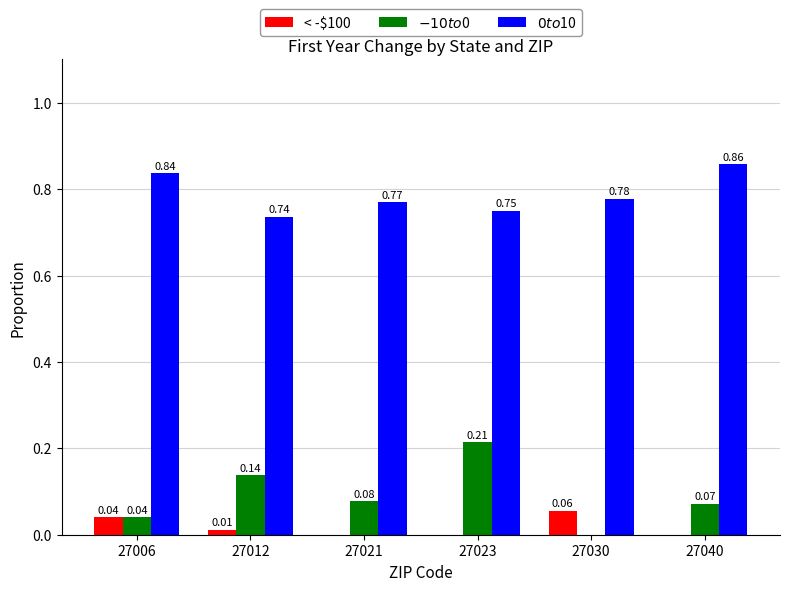

What is the total value across all series at 27023?

1.0